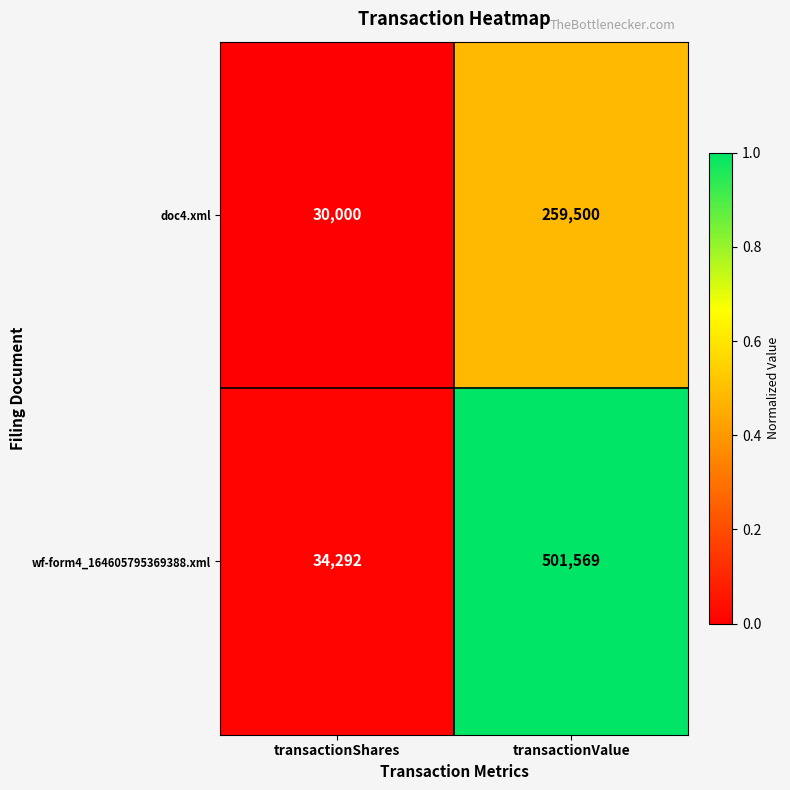

How many distinct data groups are displayed?

2